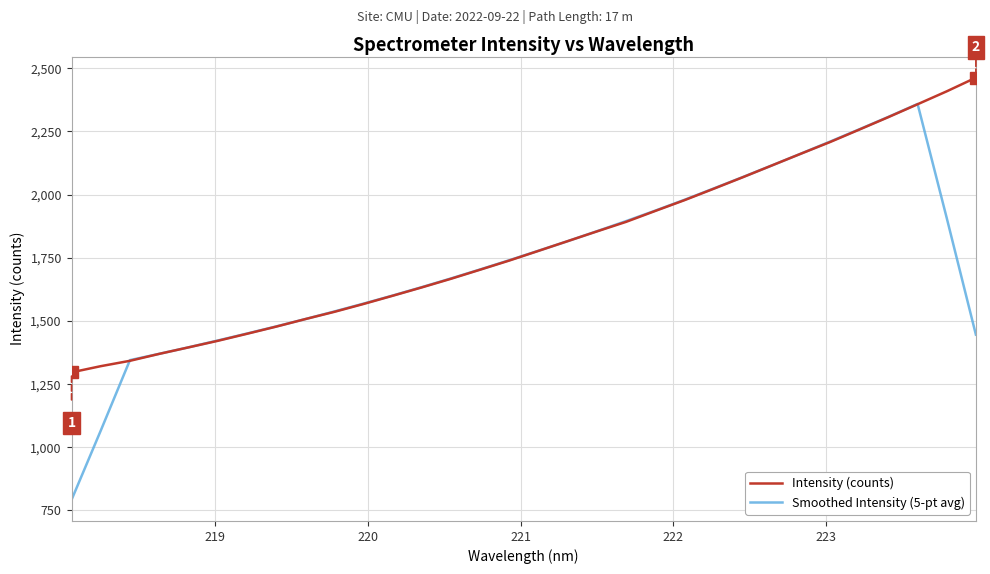

List the series in order of their peak value, highest first.

Intensity (counts), Smoothed Intensity (5-pt avg)